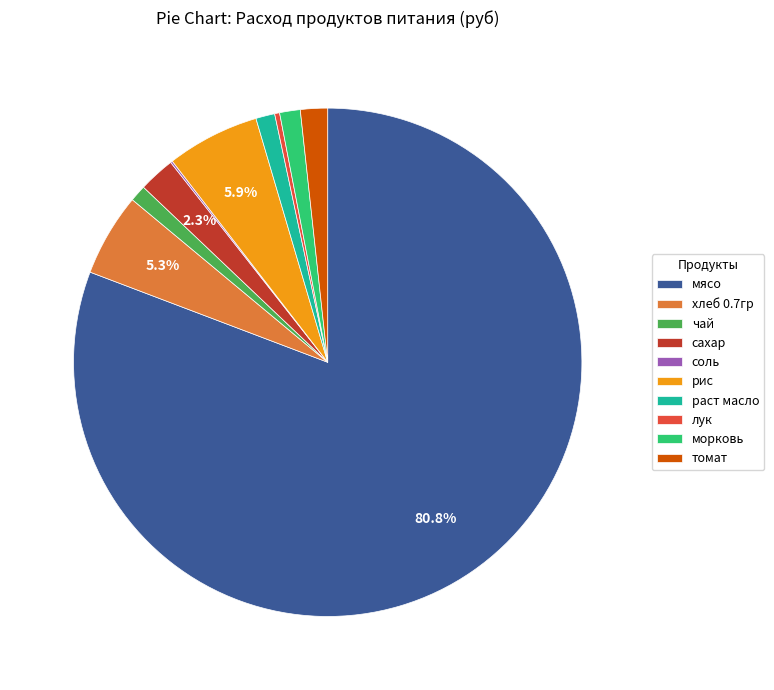

Is there any slice that represents more than half of the pie?

Yes